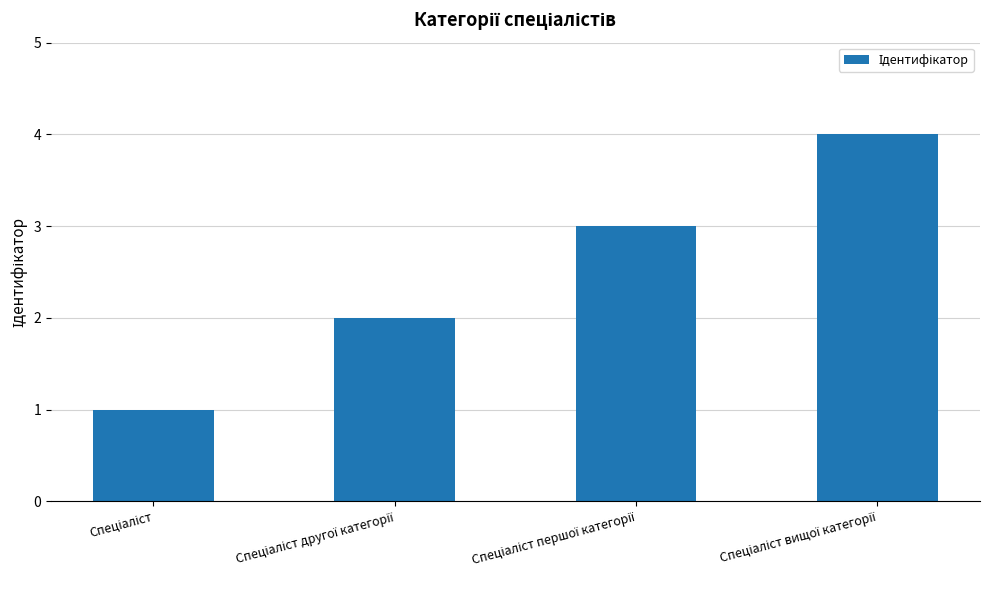

What is the difference between the maximum and minimum values?

3